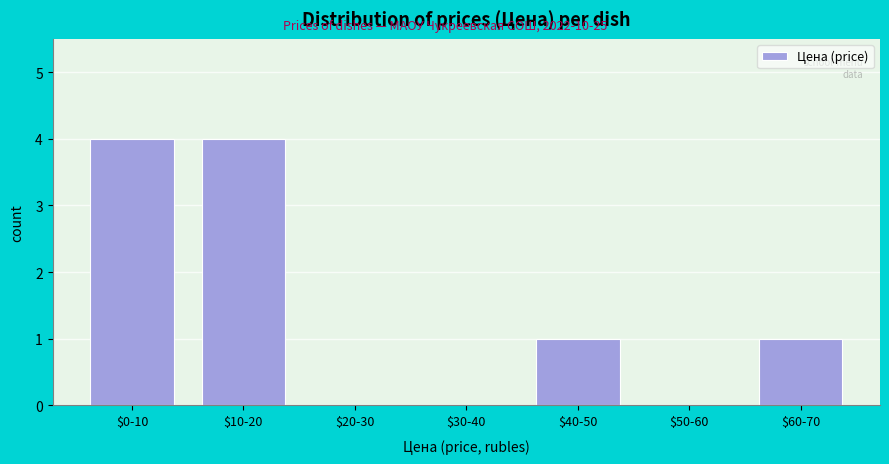

What is the greatest value displayed?

4